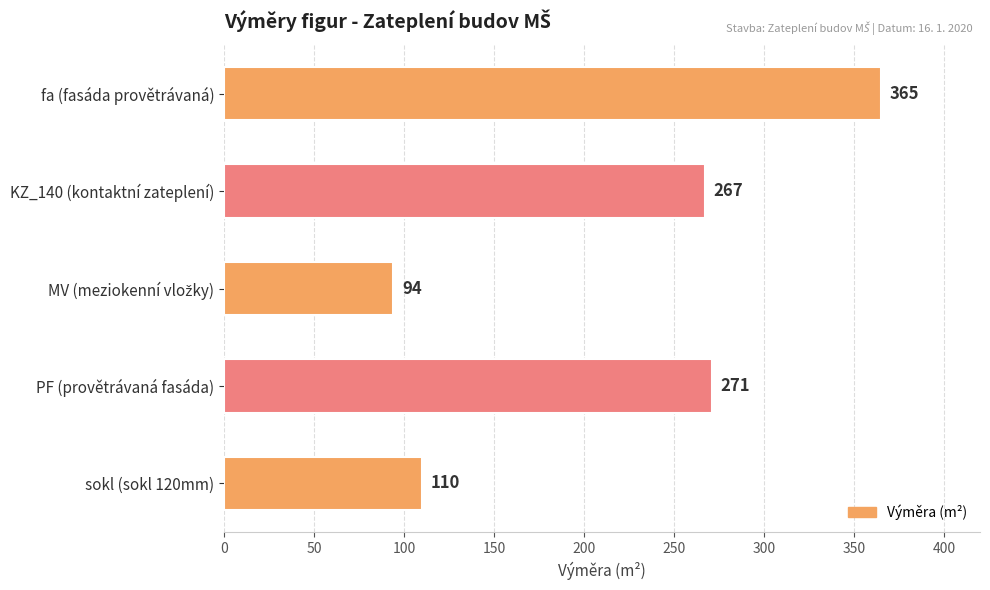

Are the bars grouped side by side (vs. stacked)?

No